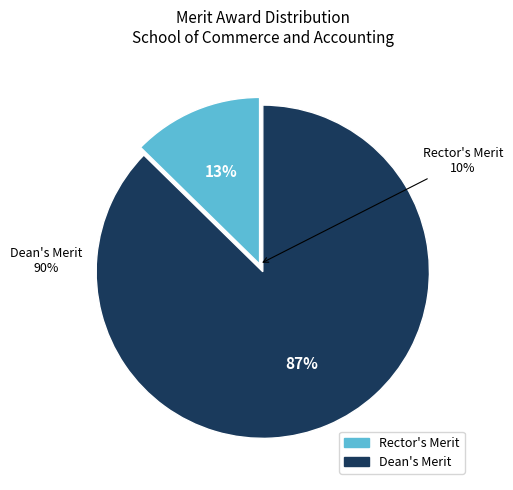

What percentage is the Rector's Merit slice, to the nearest percent?

13%